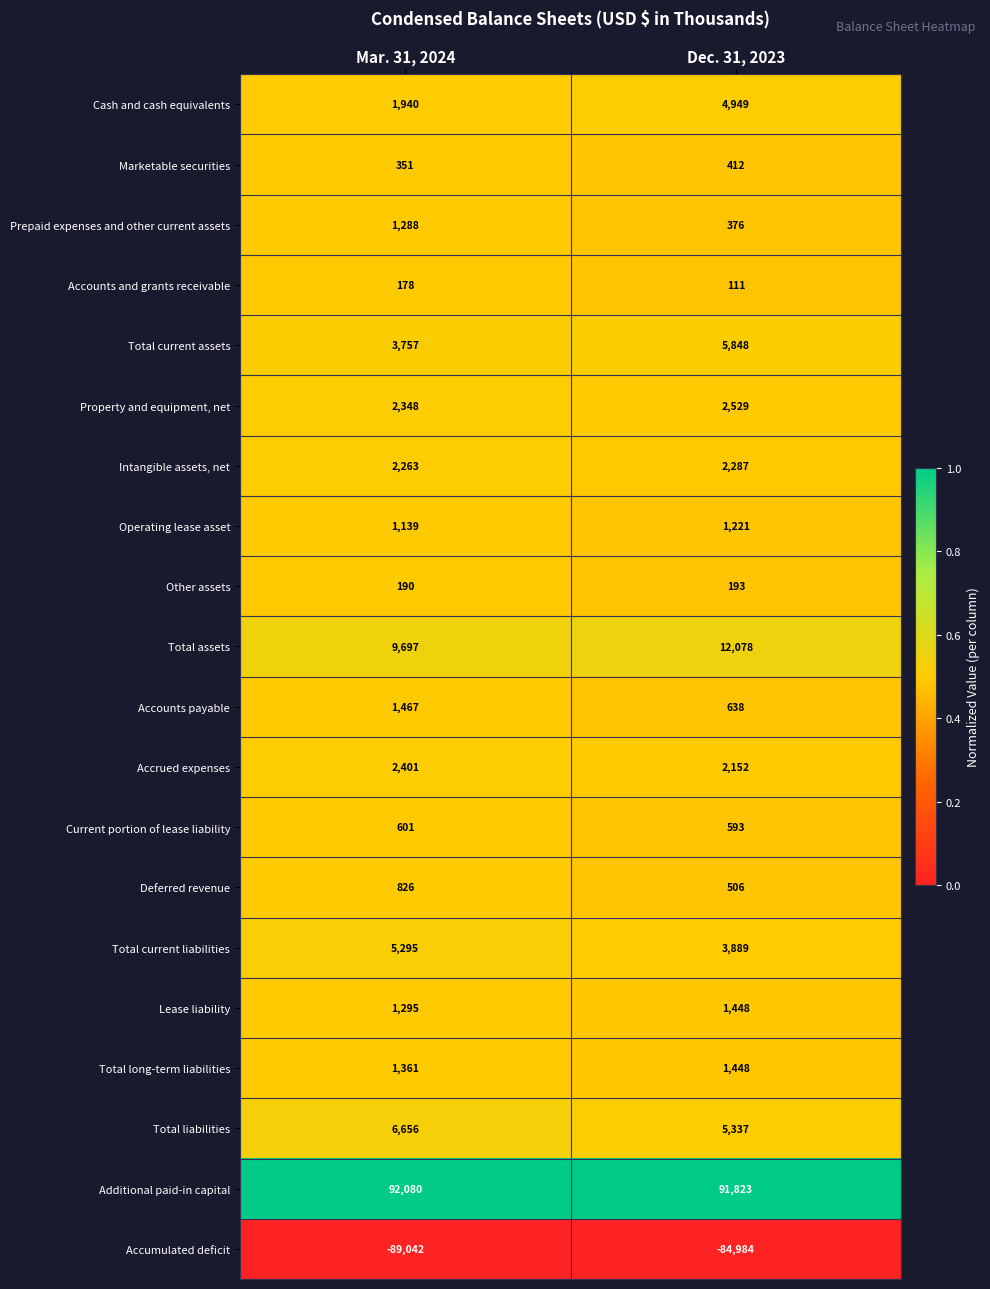

Read the Cash and cash equivalents value at Dec. 31, 2023, to the nearest 50.

4950